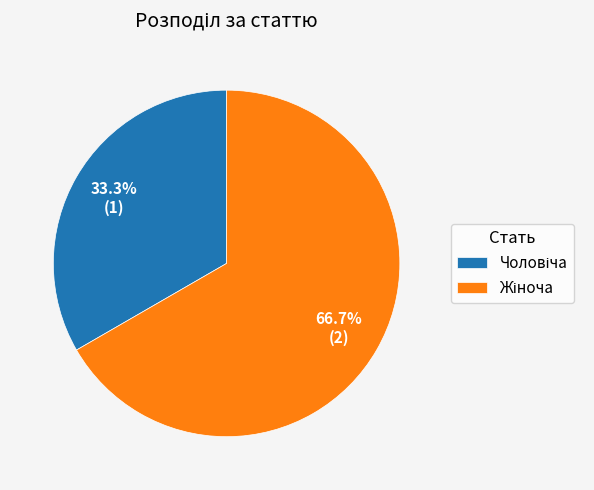

Is there any slice that represents more than half of the pie?

Yes